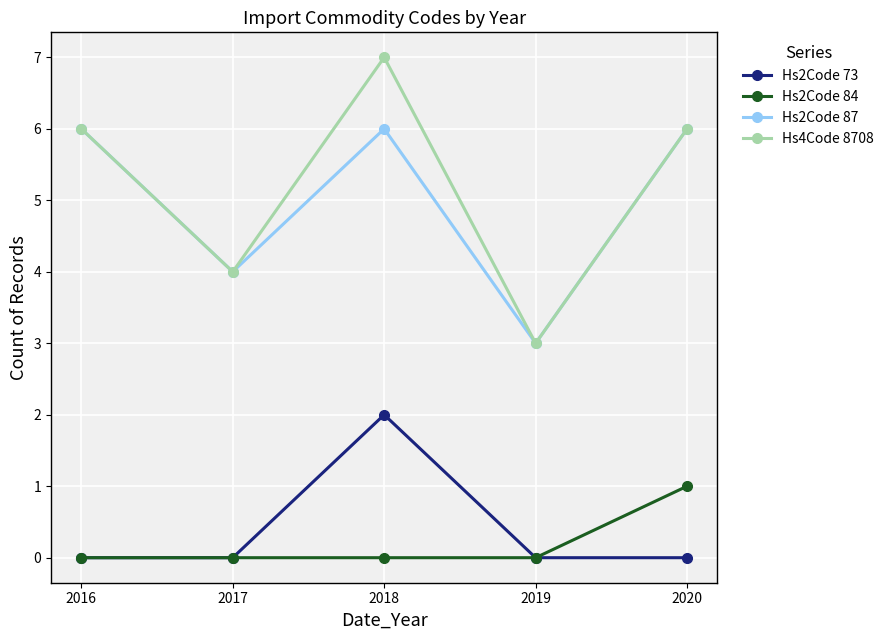

True or false: Hs4Code 8708 has more than 2 interior local peaks.

False